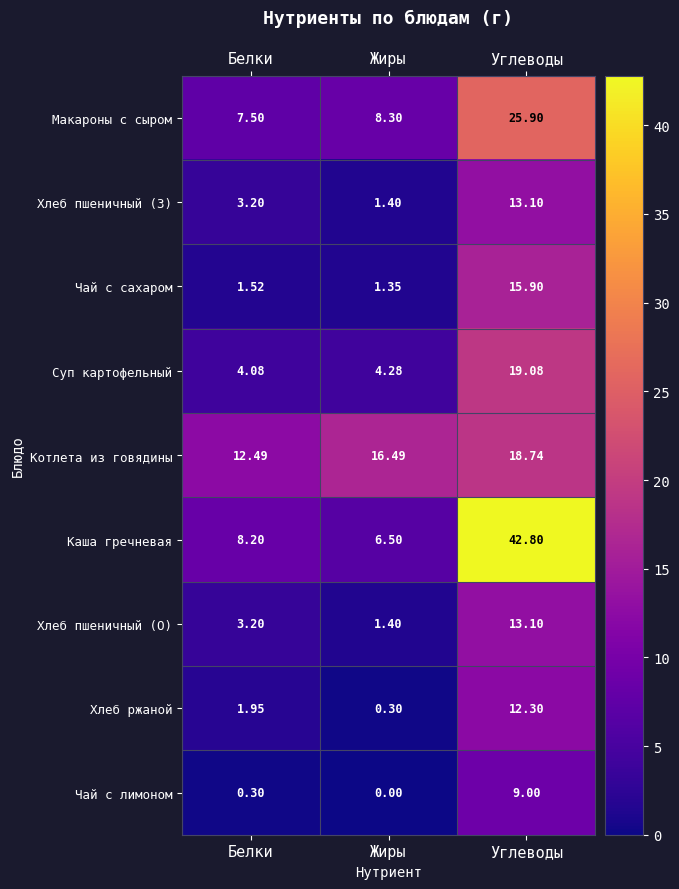

Which series changed the most between Жиры and Углеводы?

Каша гречневая